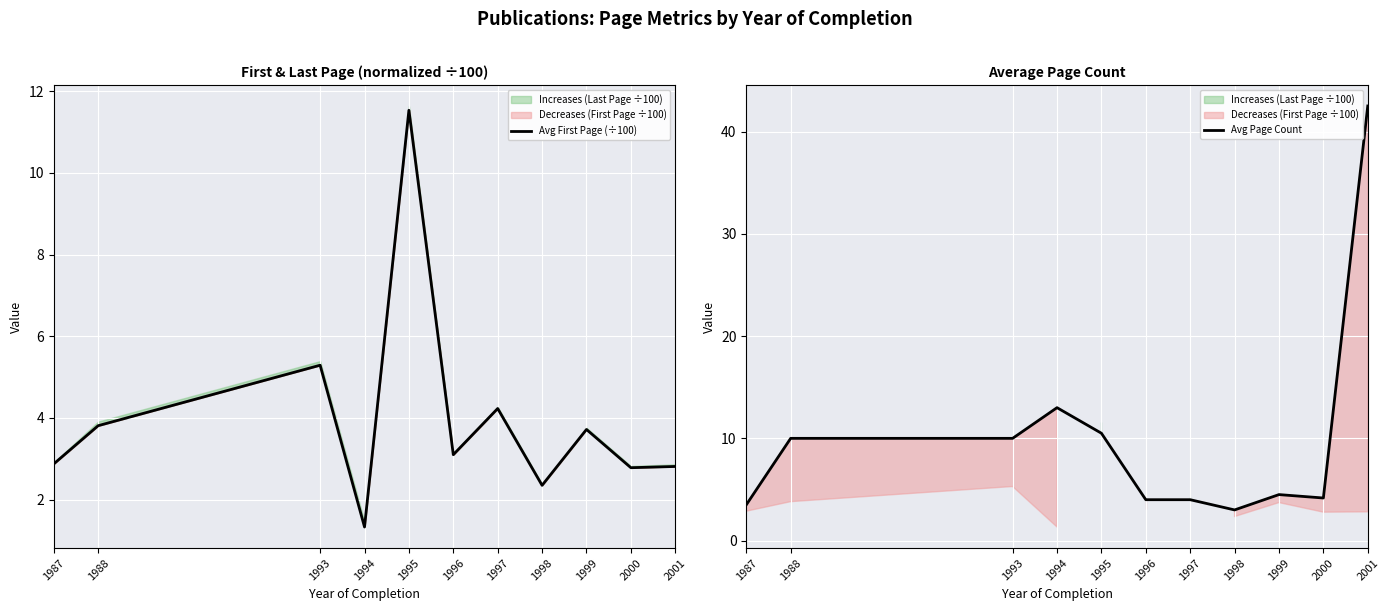

Which category has the lowest value across all series?

1994